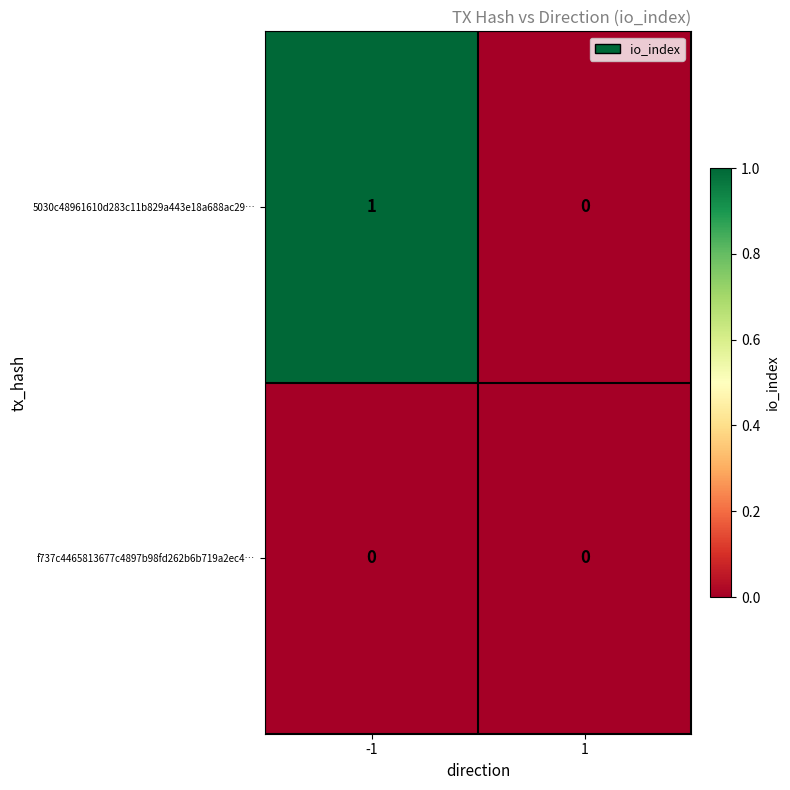

Which series changed the most between -1 and 1?

5030c48961610d283c11b829a443e18a688ac29…